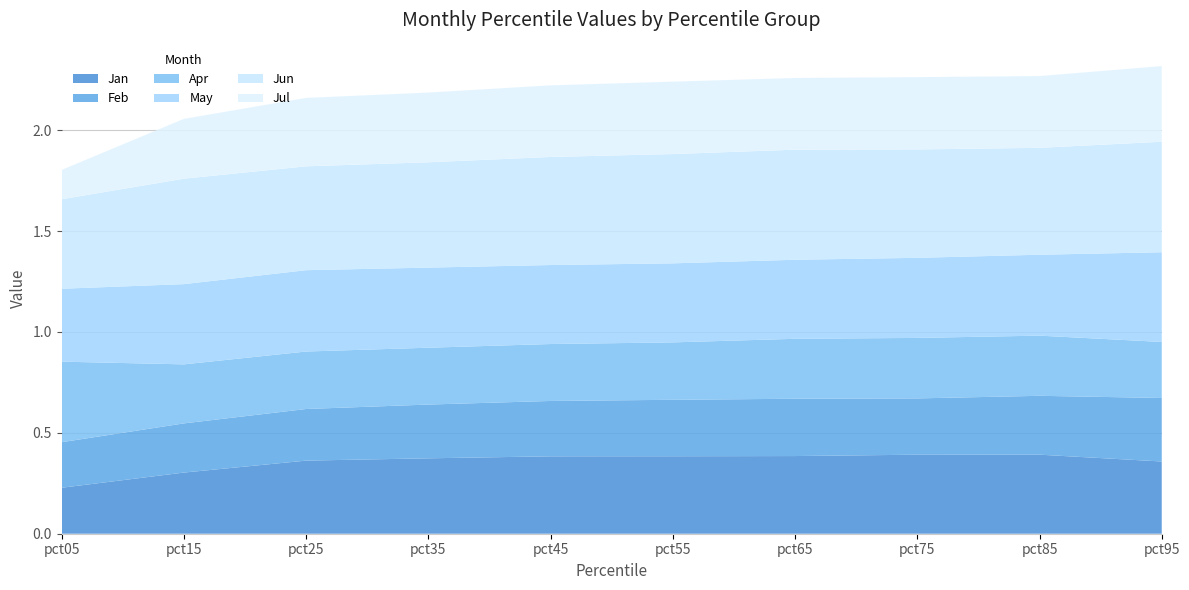

Reading left to right, transcribe all the data shown in this chart.

Jan: pct05=0.2	pct15=0.3	pct25=0.4	pct35=0.4	pct45=0.4	pct55=0.4	pct65=0.4	pct75=0.4	pct85=0.4	pct95=0.4
Feb: pct05=0.2	pct15=0.2	pct25=0.3	pct35=0.3	pct45=0.3	pct55=0.3	pct65=0.3	pct75=0.3	pct85=0.3	pct95=0.3
Apr: pct05=0.4	pct15=0.3	pct25=0.3	pct35=0.3	pct45=0.3	pct55=0.3	pct65=0.3	pct75=0.3	pct85=0.3	pct95=0.3
May: pct05=0.4	pct15=0.4	pct25=0.4	pct35=0.4	pct45=0.4	pct55=0.4	pct65=0.4	pct75=0.4	pct85=0.4	pct95=0.4
Jun: pct05=0.4	pct15=0.5	pct25=0.5	pct35=0.5	pct45=0.5	pct55=0.5	pct65=0.5	pct75=0.5	pct85=0.5	pct95=0.5
Jul: pct05=0.1	pct15=0.3	pct25=0.3	pct35=0.3	pct45=0.4	pct55=0.4	pct65=0.4	pct75=0.4	pct85=0.4	pct95=0.4